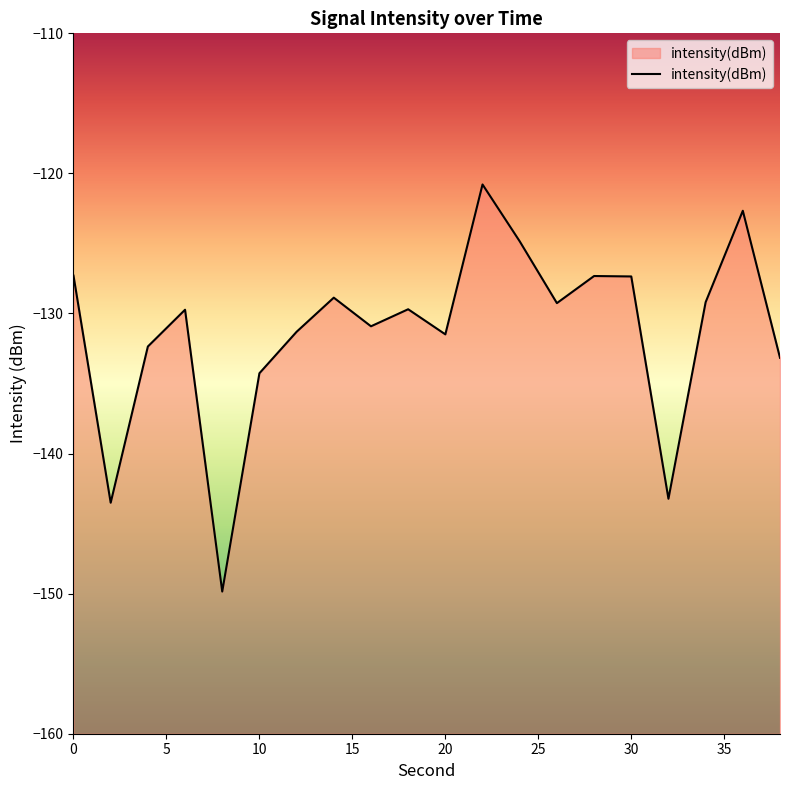

What is the smallest value displayed?

-149.8